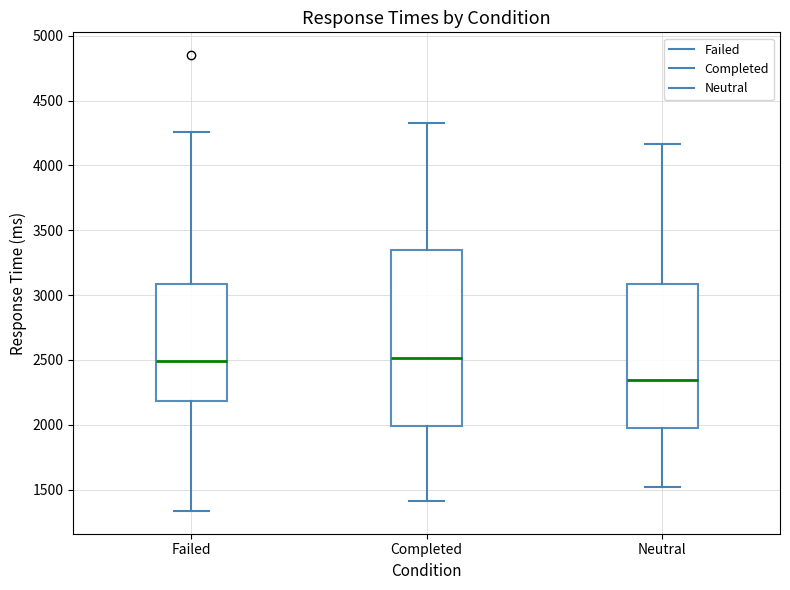

Which box has the lowest median line?

Neutral